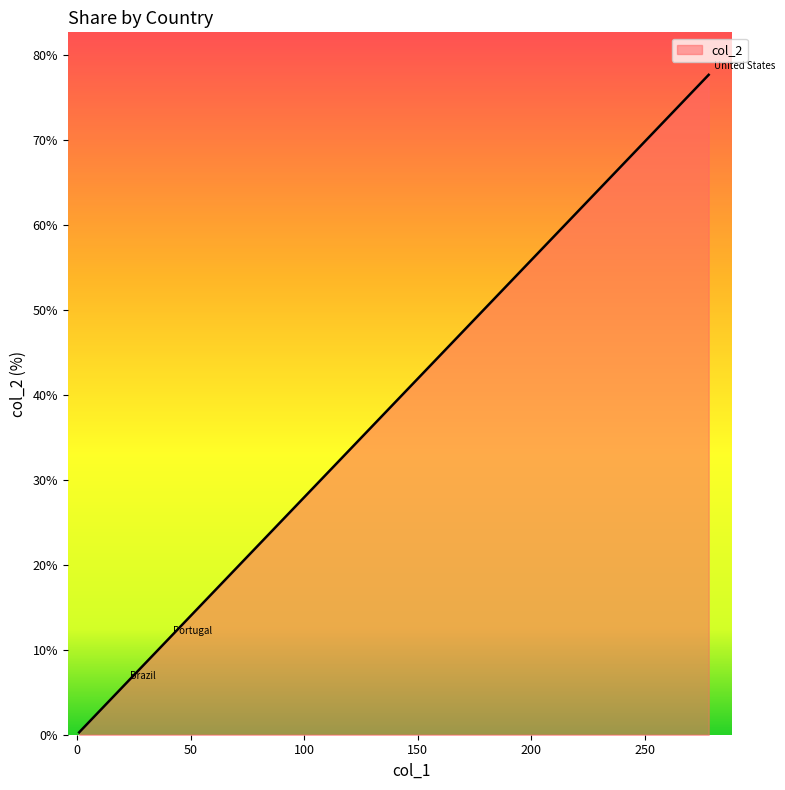

Where is the data nearest to the value 38?

Portugal